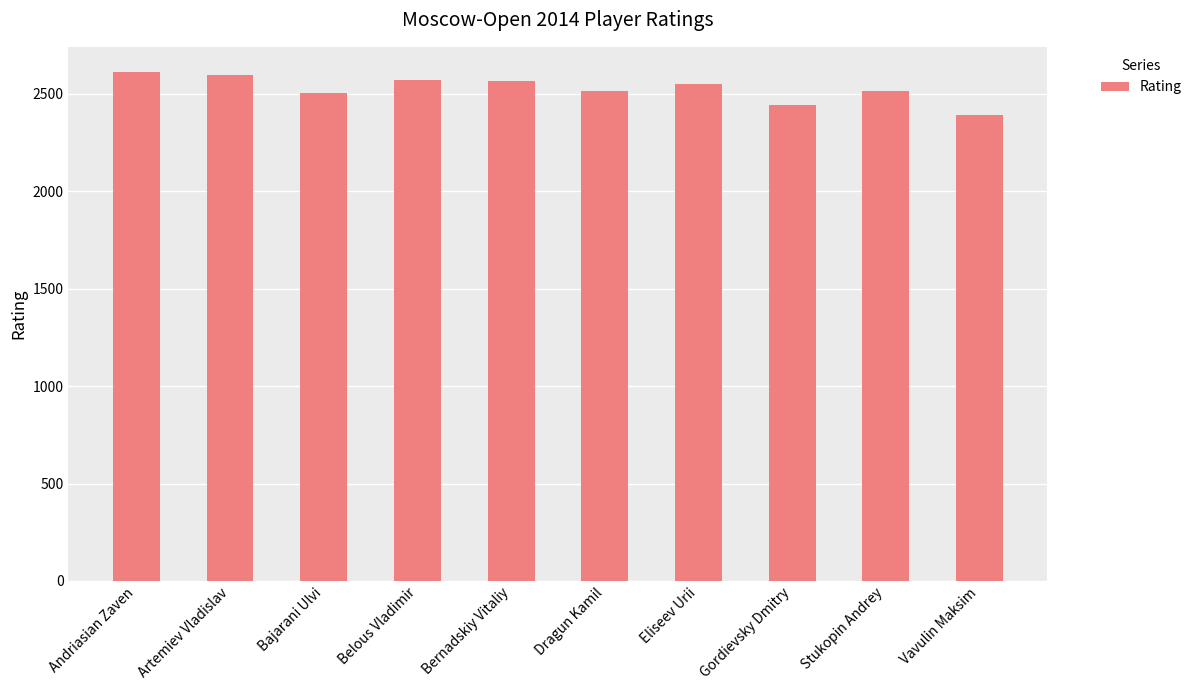

What is the greatest value displayed?

2611